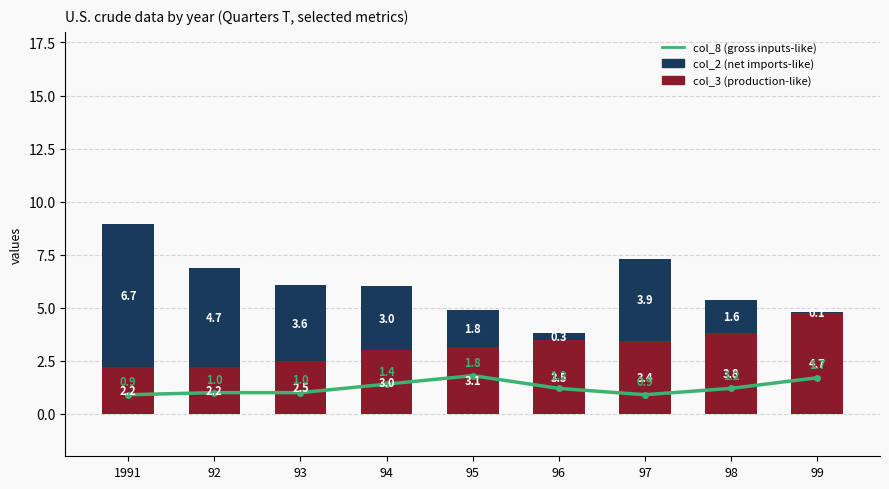

Which series has the largest range (max minus min)?

col_2 (net imports-like)